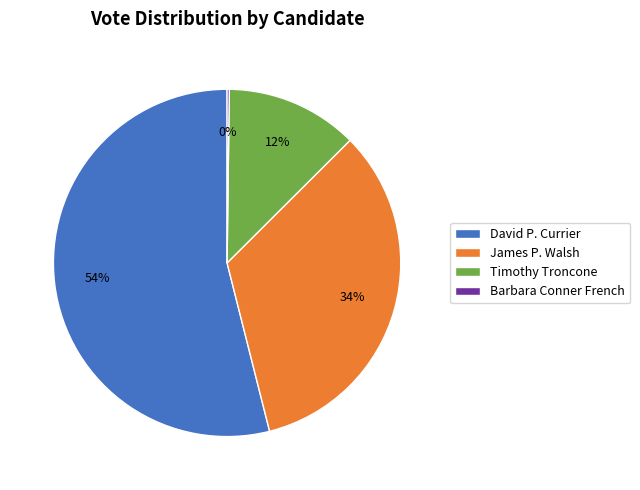

To the nearest percent, what is the difference between the largest and smallest slice percentages?

54%